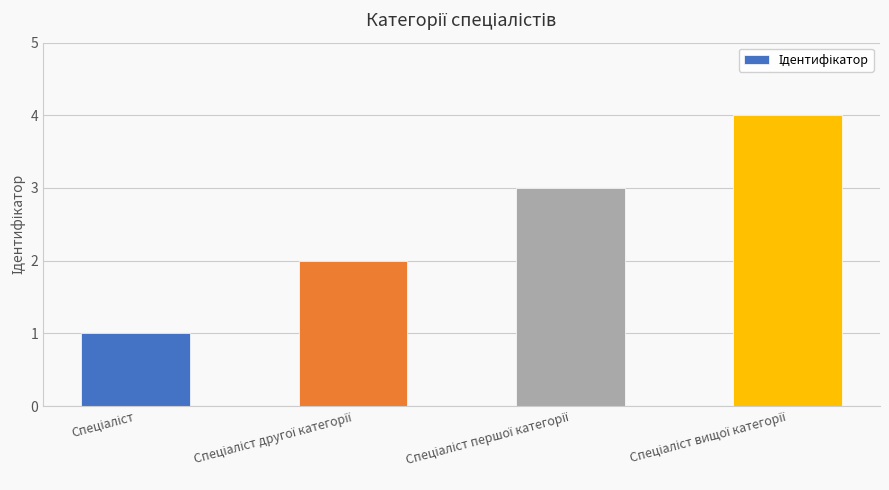

What is the sum of all values?

10